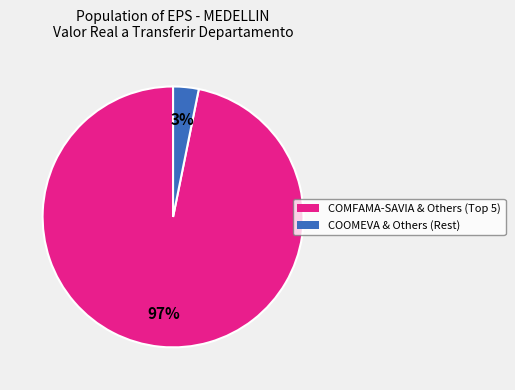

To the nearest percent, what is the difference between the largest and smallest slice percentages?

94%